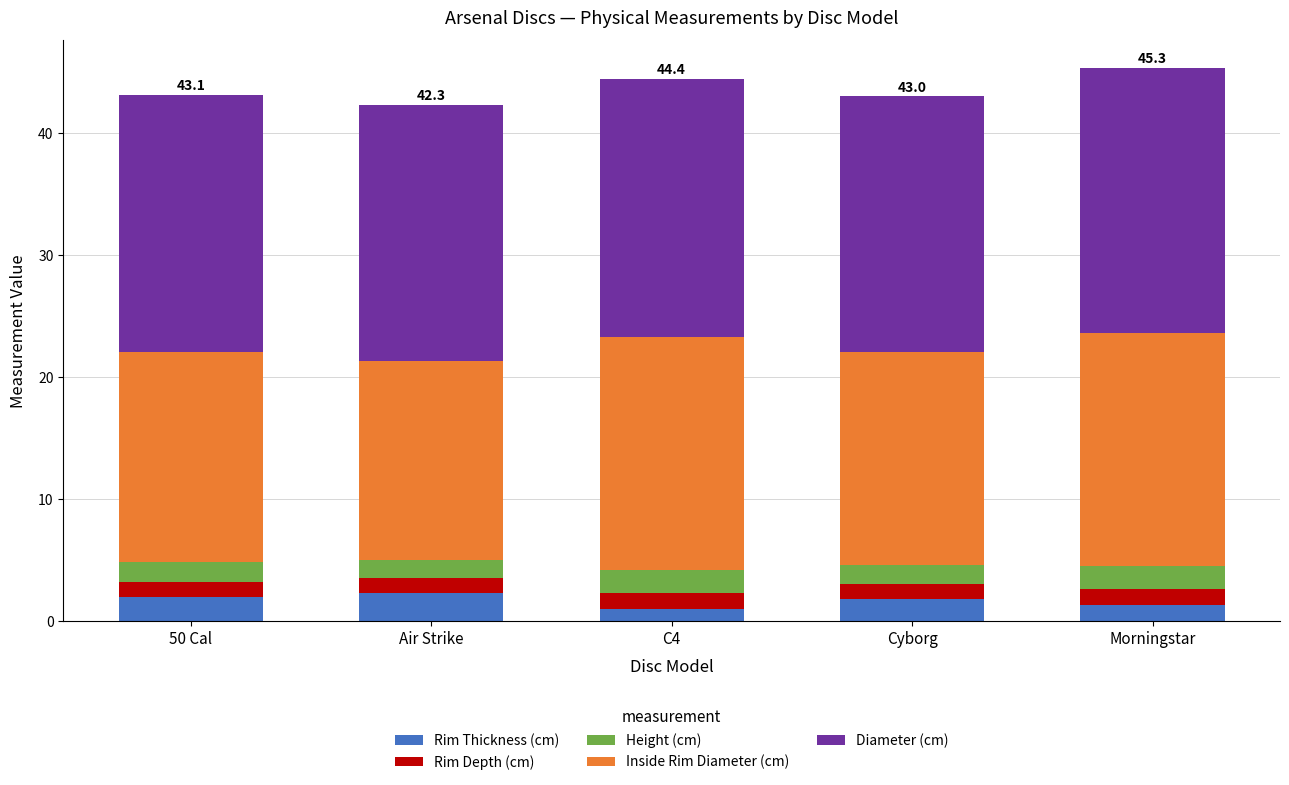

What is the minimum value for Rim Thickness (cm)?

1.0